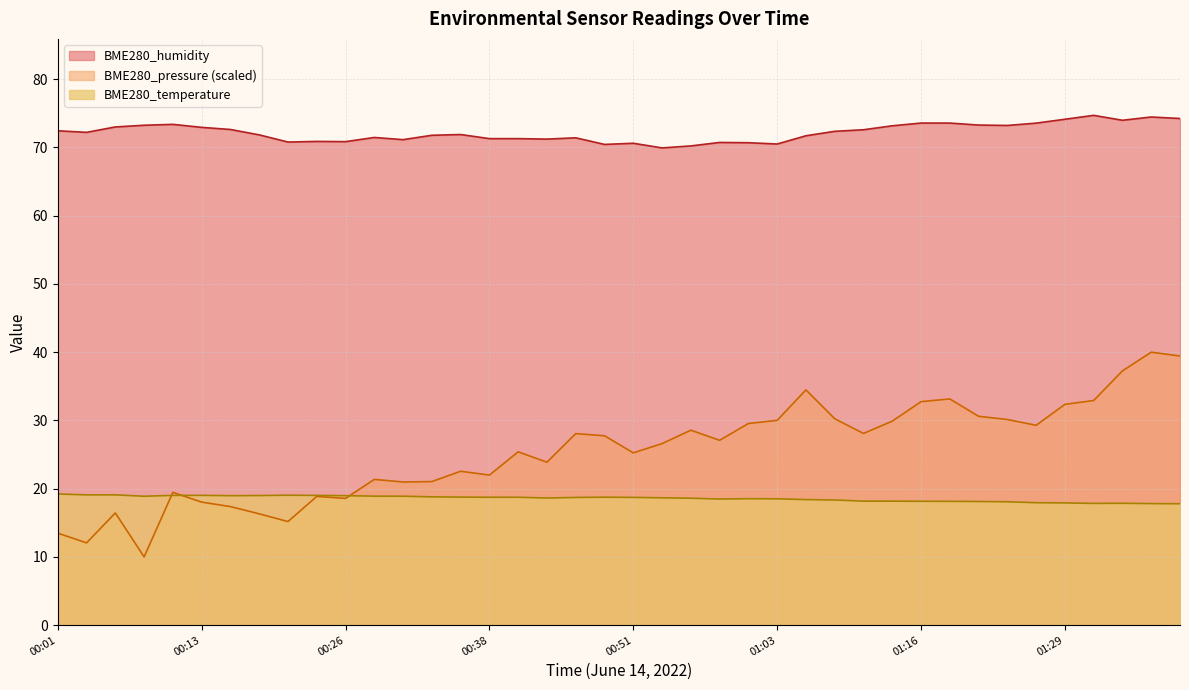

True or false: BME280_temperature and BME280_humidity cross at least once.

False